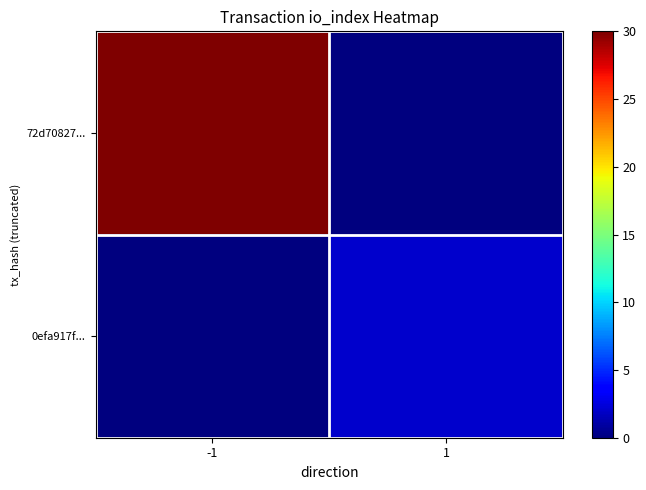

Reading left to right, transcribe all the data shown in this chart.

72d70827...: -1=30	1=0
0efa917f...: -1=0	1=2